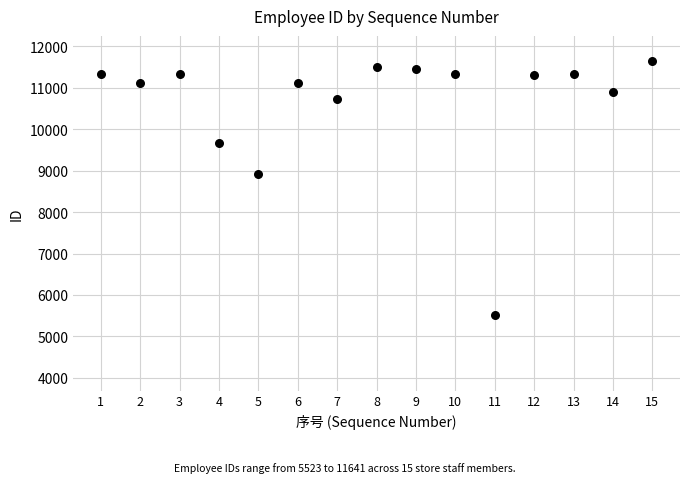

What is the range of Y values (max minus min)?

6118